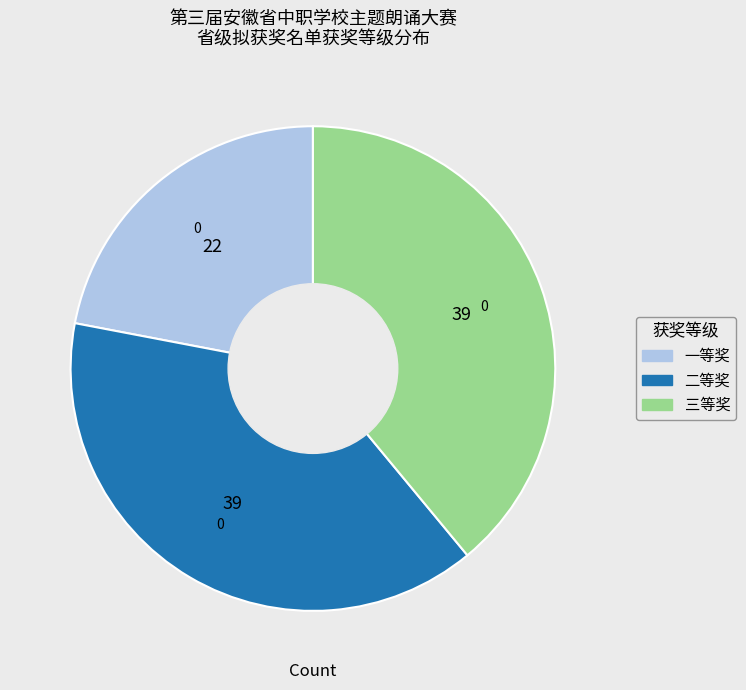

Which category has the smallest portion of the pie?

一等奖